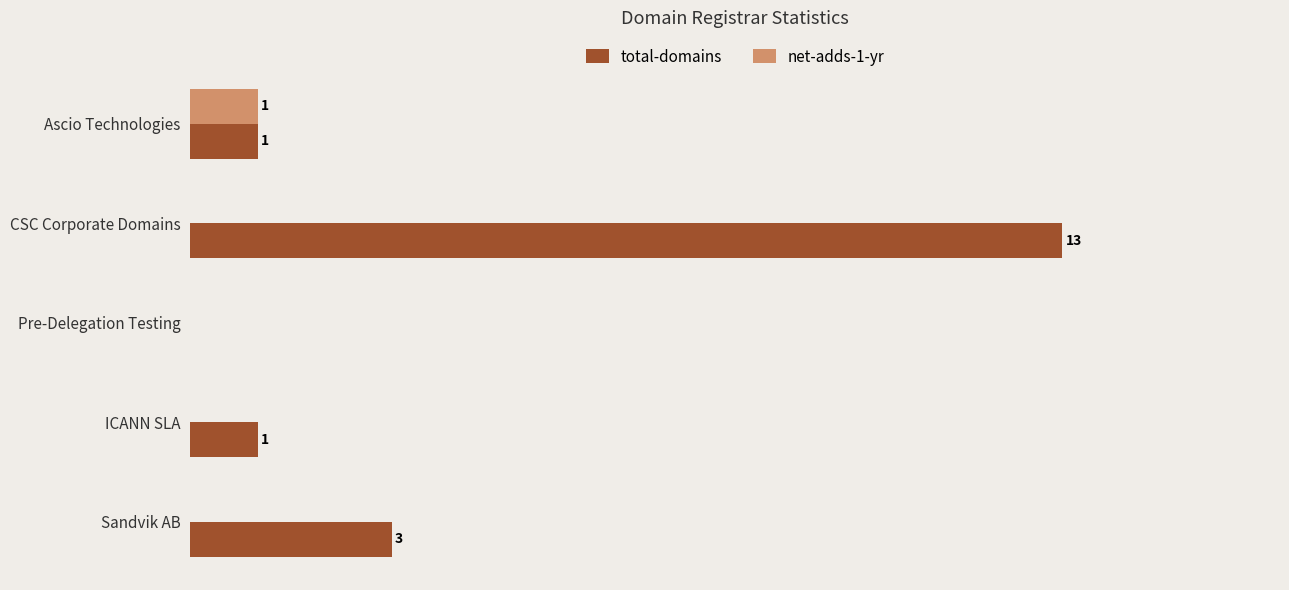

Which category has the highest value across all series?

CSC Corporate Domains